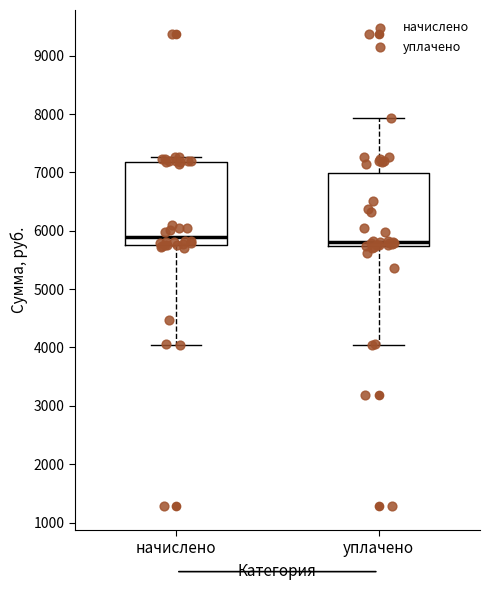

Comparing the boxes themselves (not the whiskers), which one is the tallest?

начислено